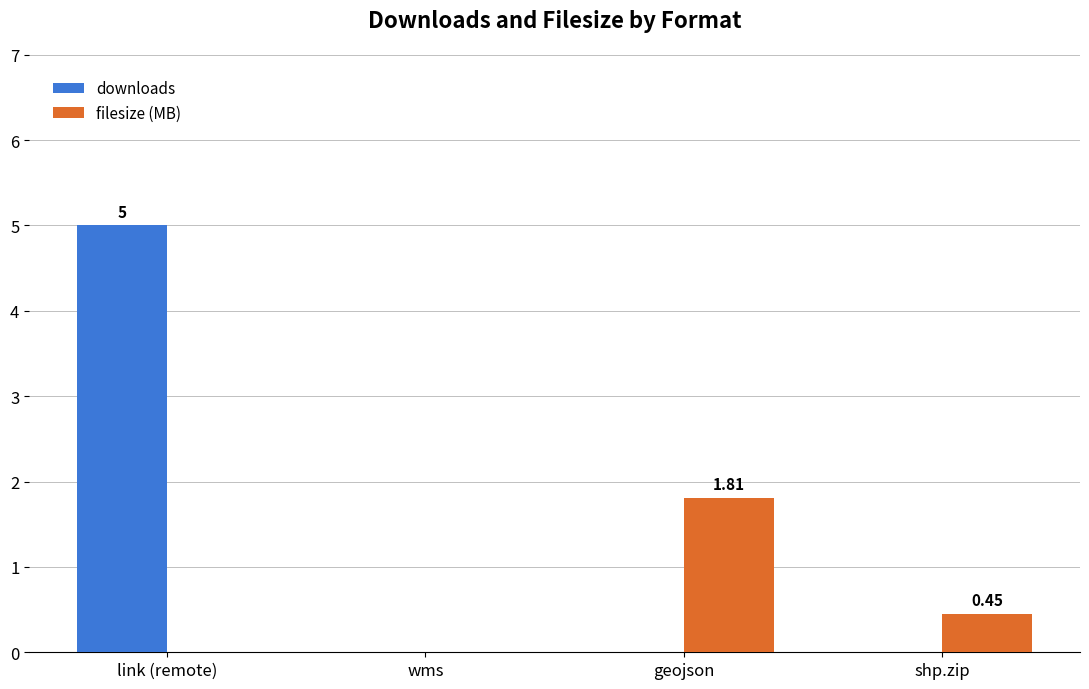

Reading left to right, list all the values displayed in this chart.

downloads: link (remote)=5.0	wms=0.0	geojson=0.0	shp.zip=0.0
filesize (MB): link (remote)=0.0	wms=0.0	geojson=1.8	shp.zip=0.4